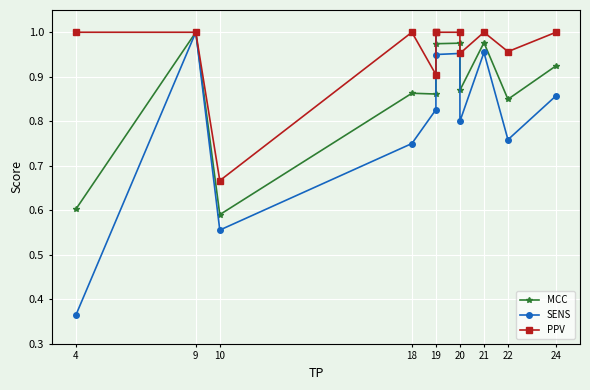

Which series has the largest total across all categories?

PPV